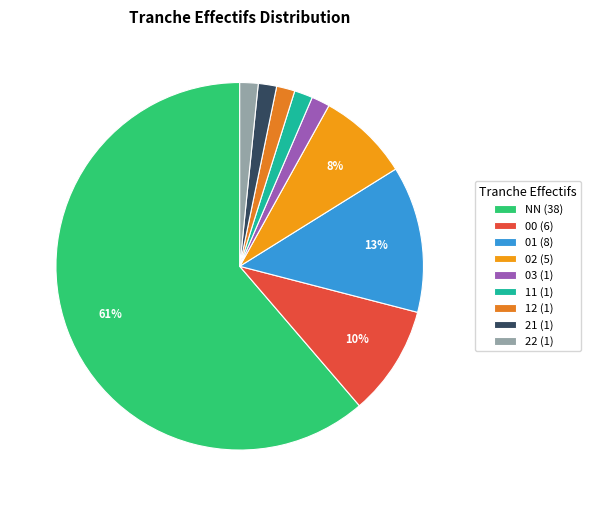

Which has a higher value, 21 or 01?

01